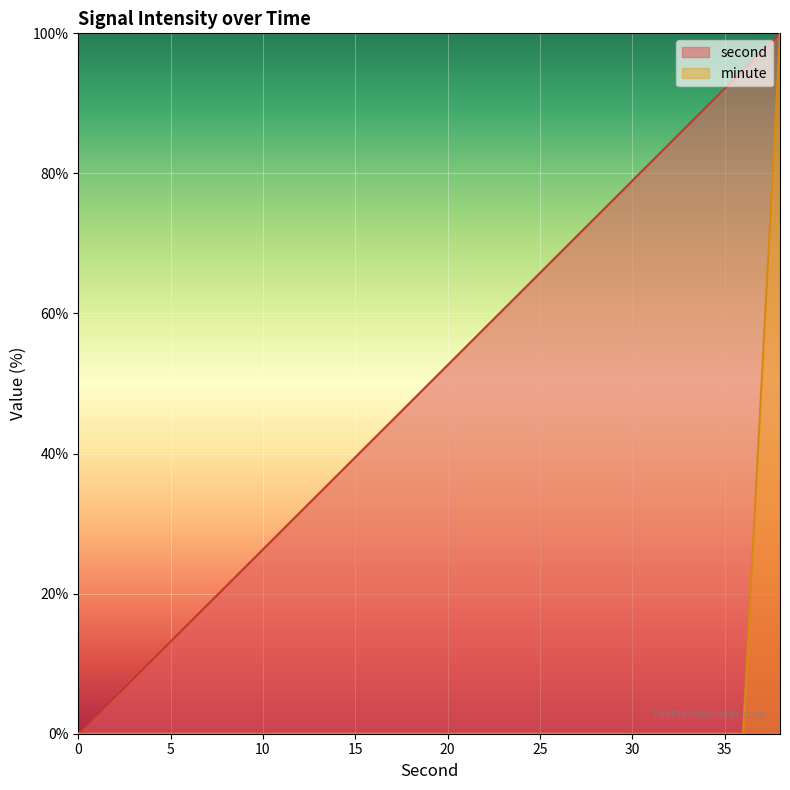

True or false: minute and second cross at least once.

False